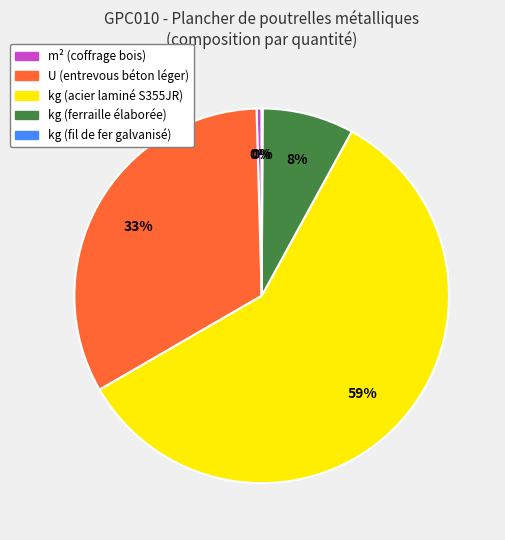

Combined, do kg (acier laminé S355JR) and m² (coffrage bois) account for over 50%?

Yes